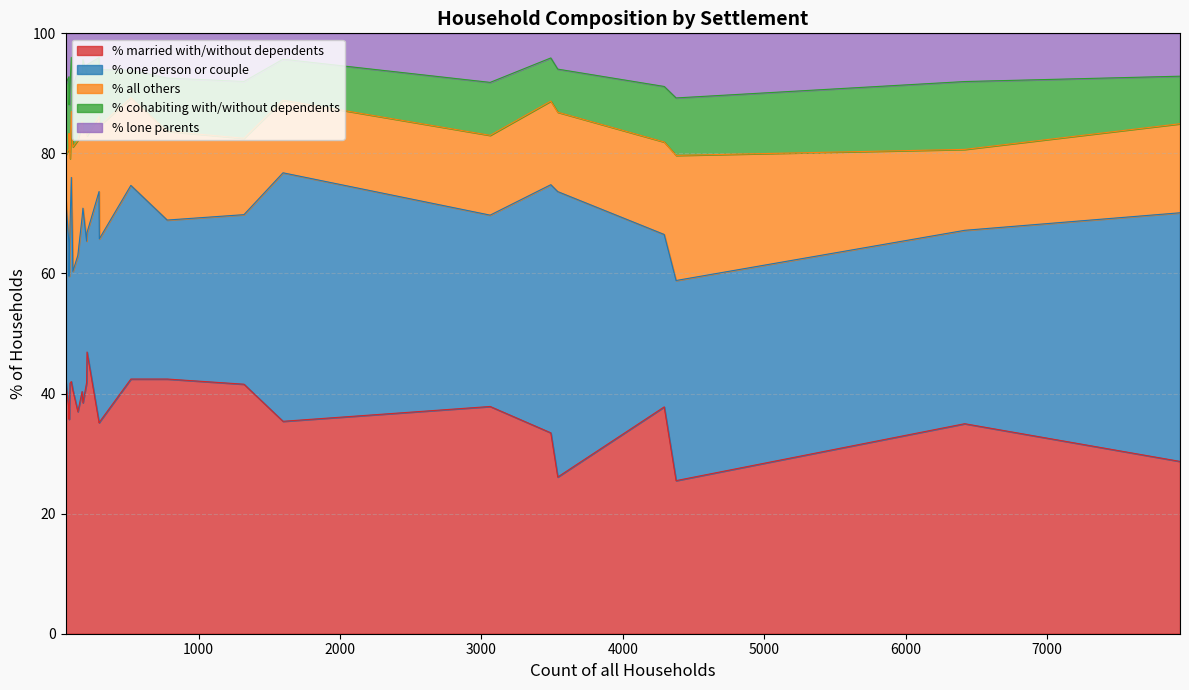

What is the maximum value for % married with/without dependents?

46.9